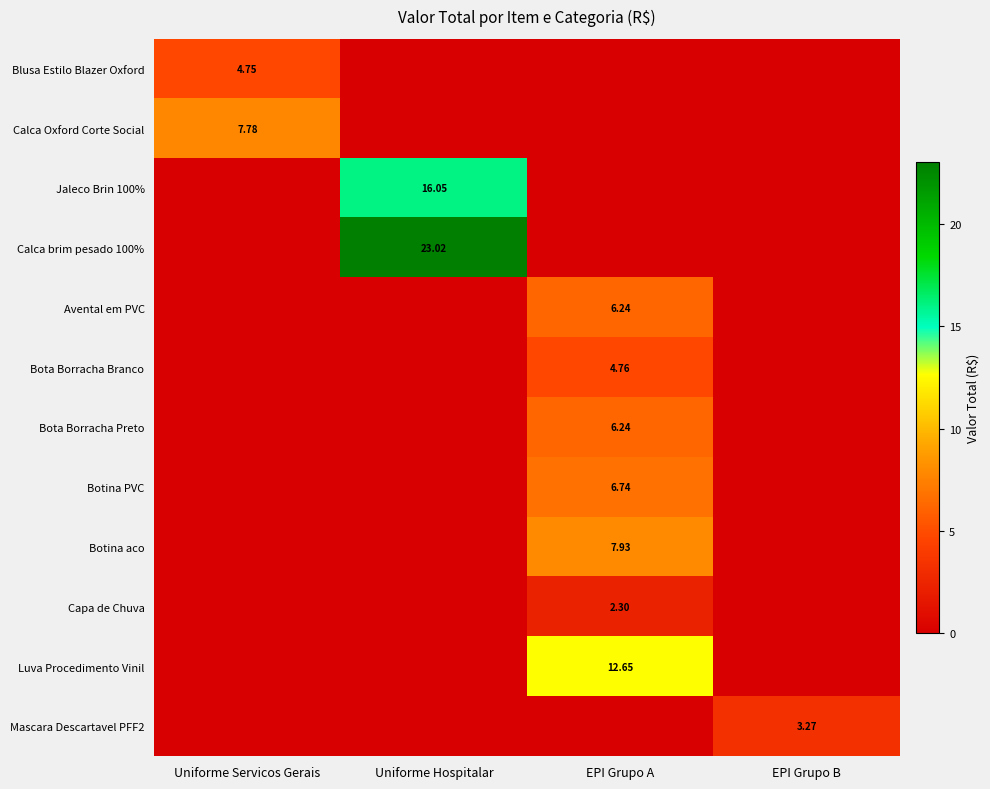

What is the maximum value shown in the chart?

23.0